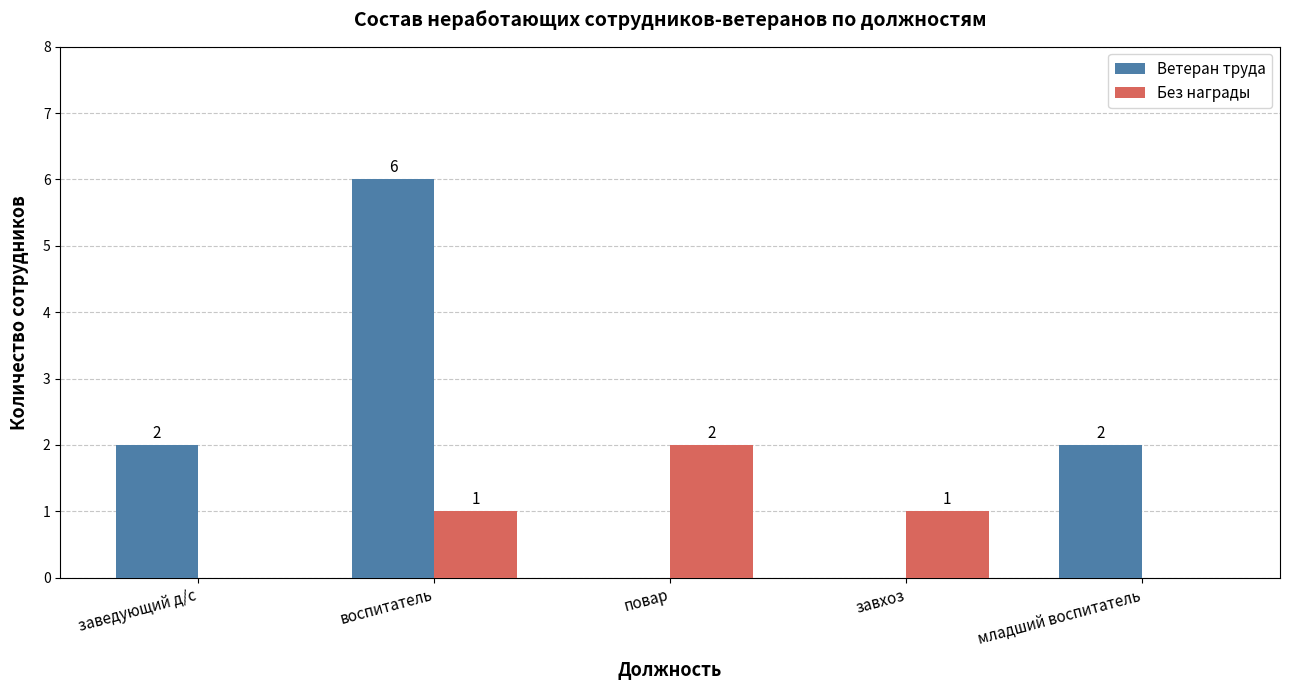

Between воспитатель and младший воспитатель, which series saw the biggest shift?

Ветеран труда